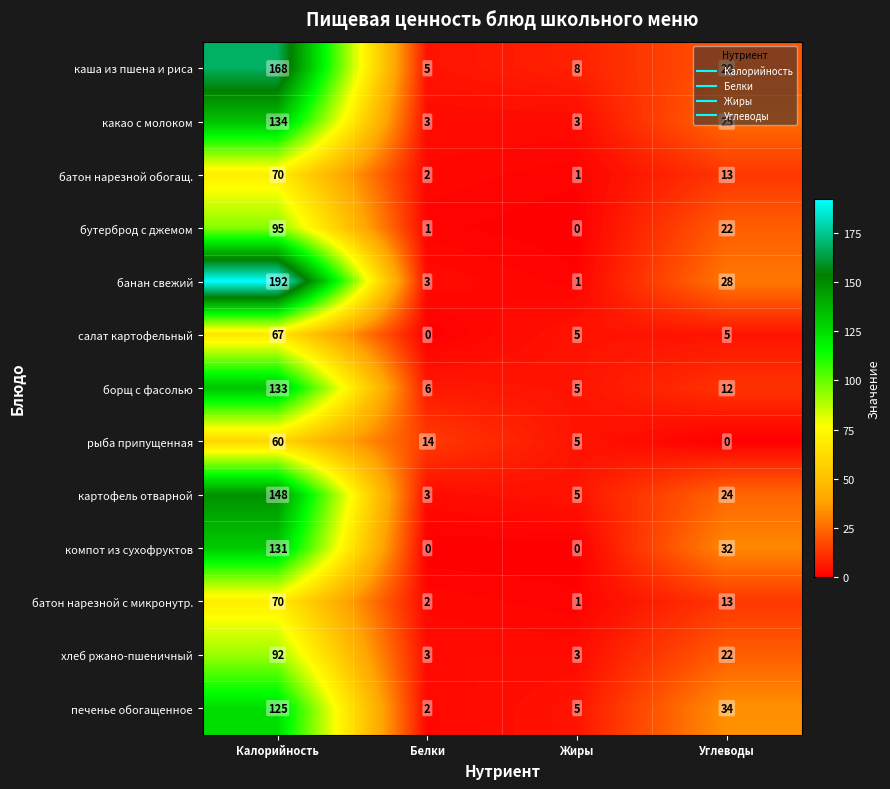

What is the minimum value for каша из пшена и риса?

5